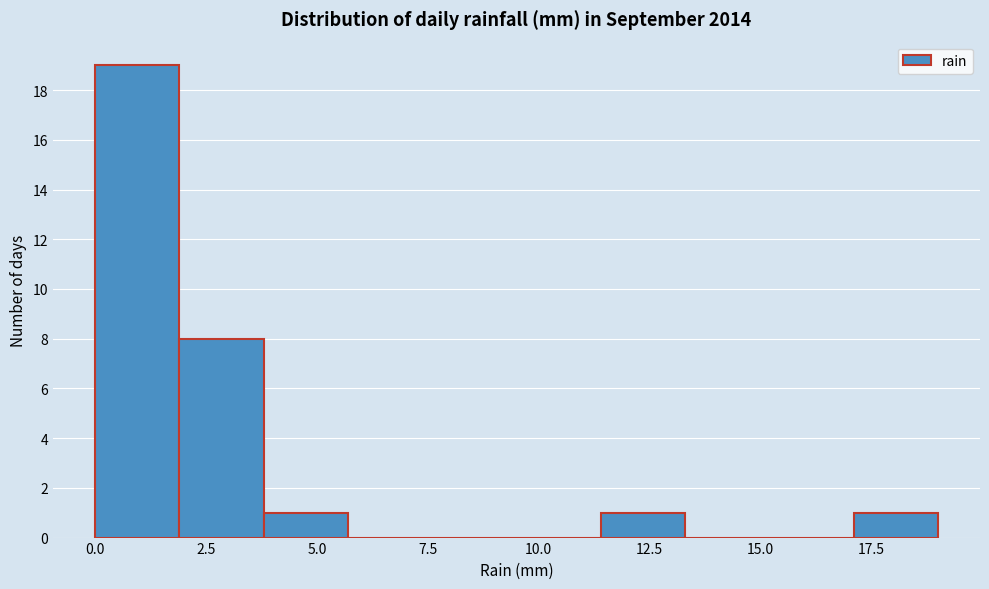

Read against the x-axis, roughly where is the centre of the tallest bar?

1.0